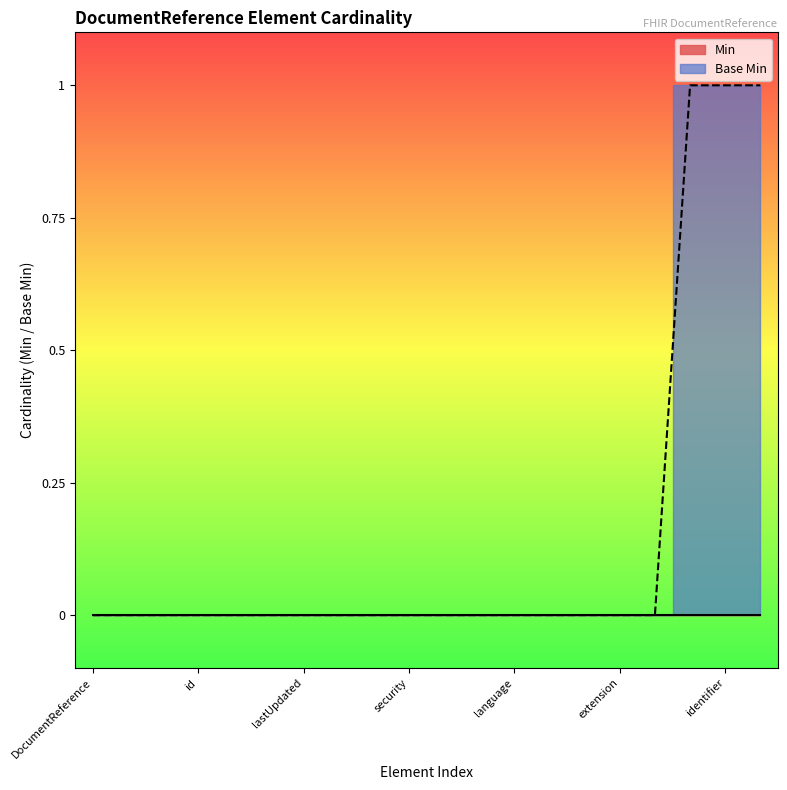

Reading left to right, list all the values displayed in this chart.

0	0	0	0	0	0	0	0	0	0	0	0	0	0	0	0	0	1	1	1